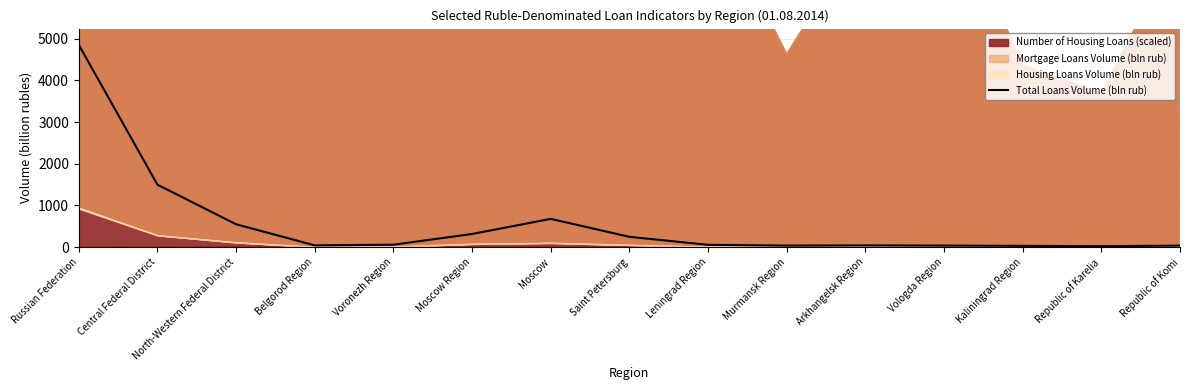

What is the difference between the values at Central Federal District and Leningrad Region?

1441.9